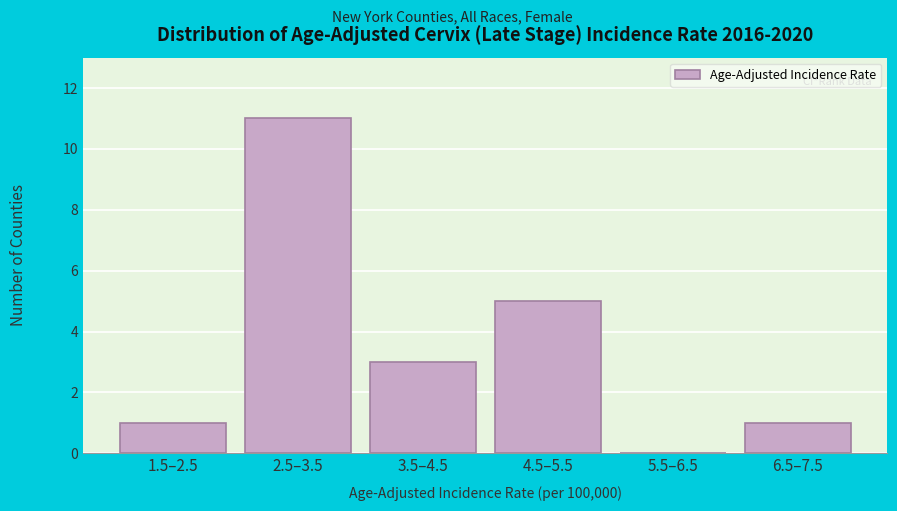

Reading left to right, what are all the values shown in this chart?

1.5–2.5=1	2.5–3.5=11	3.5–4.5=3	4.5–5.5=5	5.5–6.5=0	6.5–7.5=1